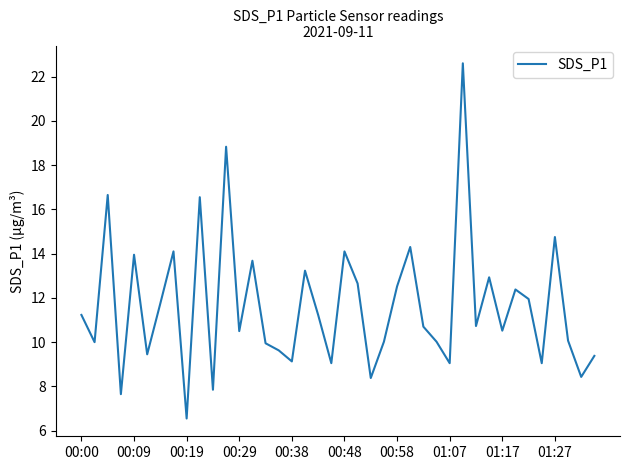

What is the greatest value displayed?

22.6